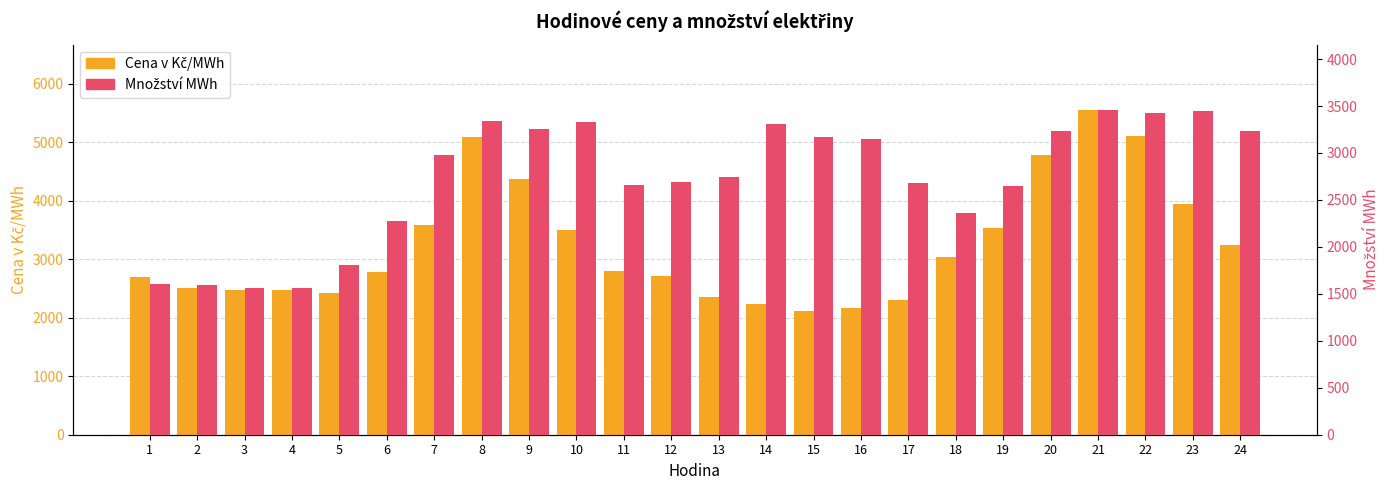

List the labels in order of Množství MWh value, largest first.

21, 23, 22, 8, 10, 14, 9, 24, 20, 15, 16, 7, 13, 12, 17, 11, 19, 18, 6, 5, 1, 2, 4, 3